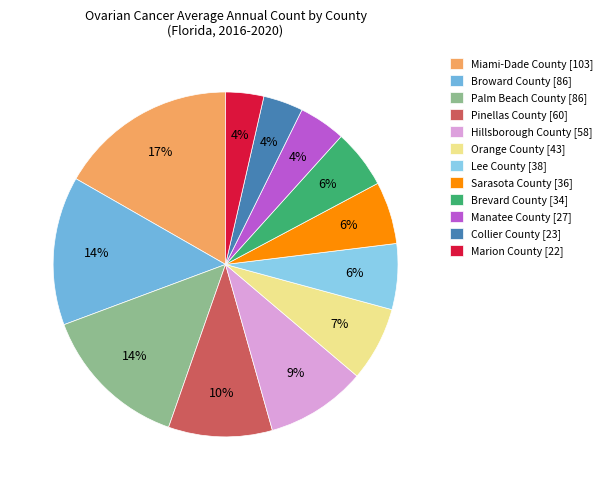

What is the largest slice in the pie chart?

Miami-Dade County